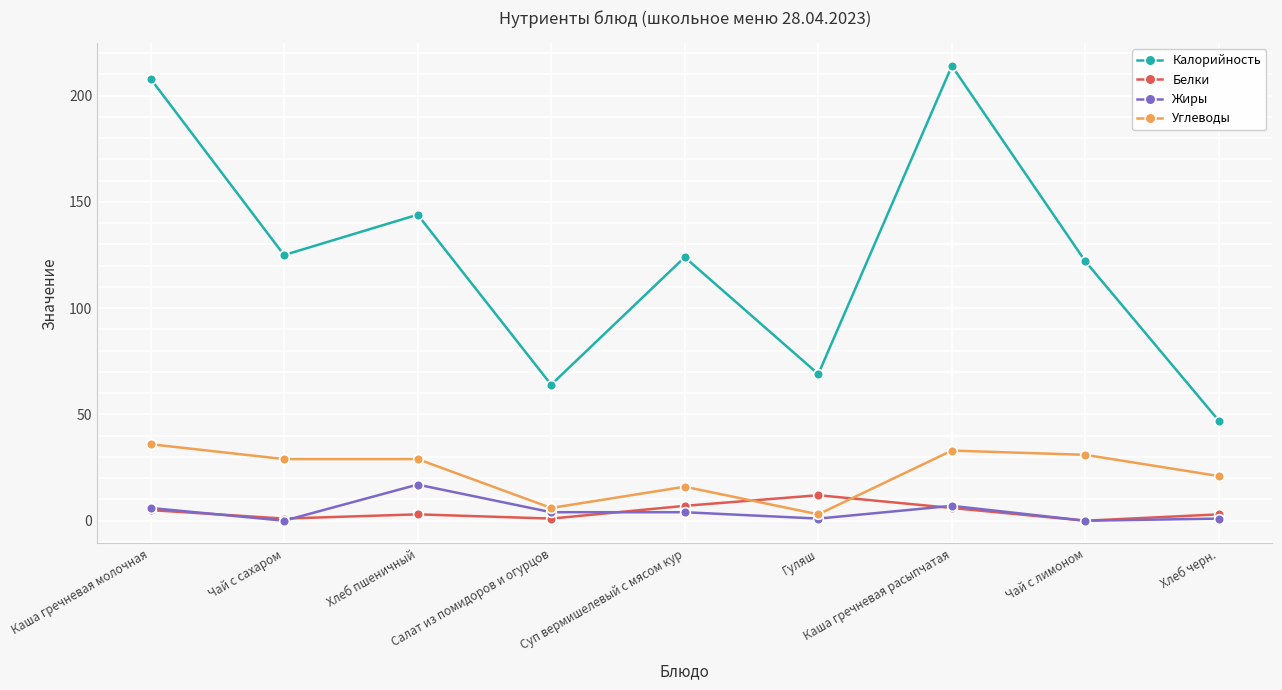

True or false: Калорийность has more than 0 interior local peaks.

True